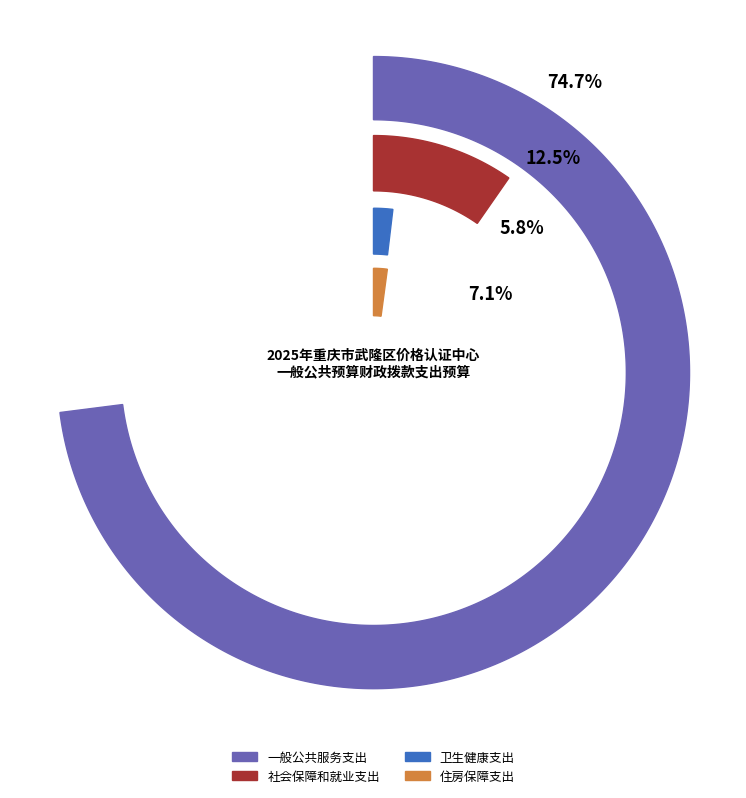

Rank the categories by value from lowest to highest.

卫生健康支出, 住房保障支出, 社会保障和就业支出, 一般公共服务支出